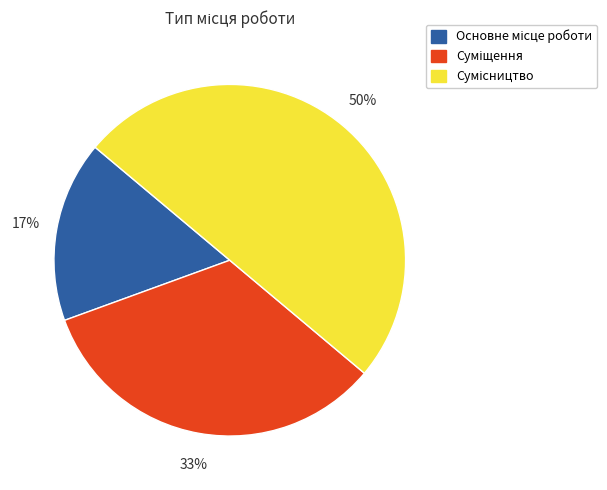

To the nearest percent, what is the difference between the largest and smallest slice percentages?

33%